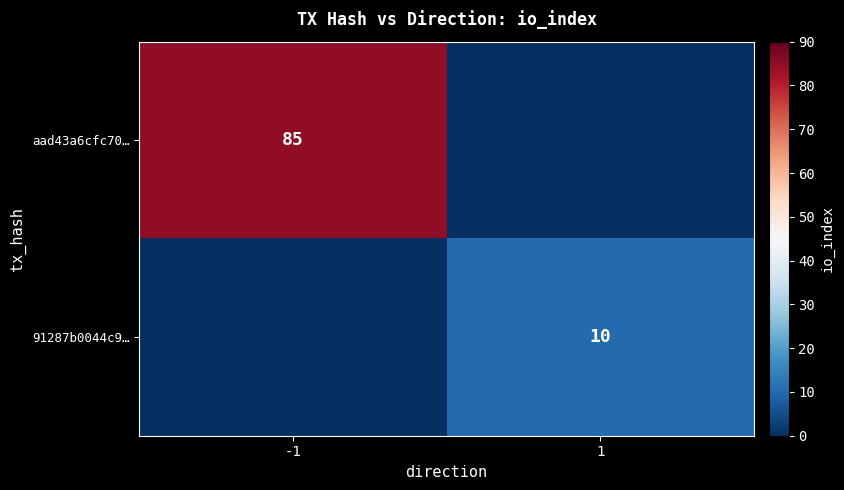

The value of aad43a6cfc70… at -1 is 85. True or false?

True